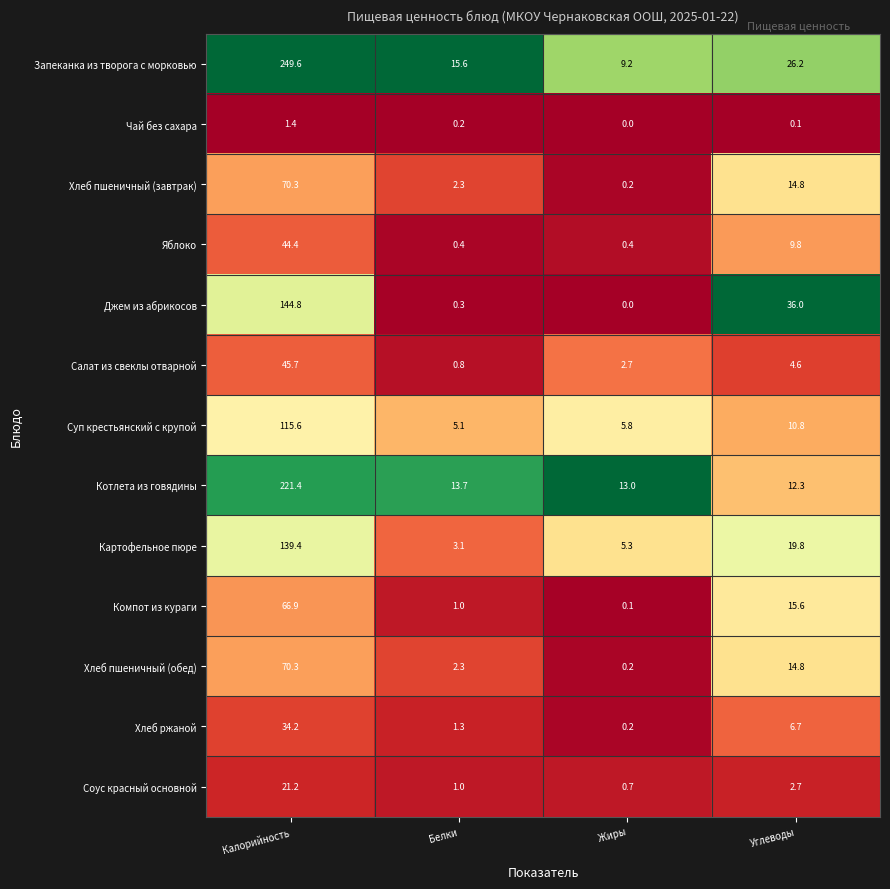

Which series has the largest range (max minus min)?

Запеканка из творога с морковью